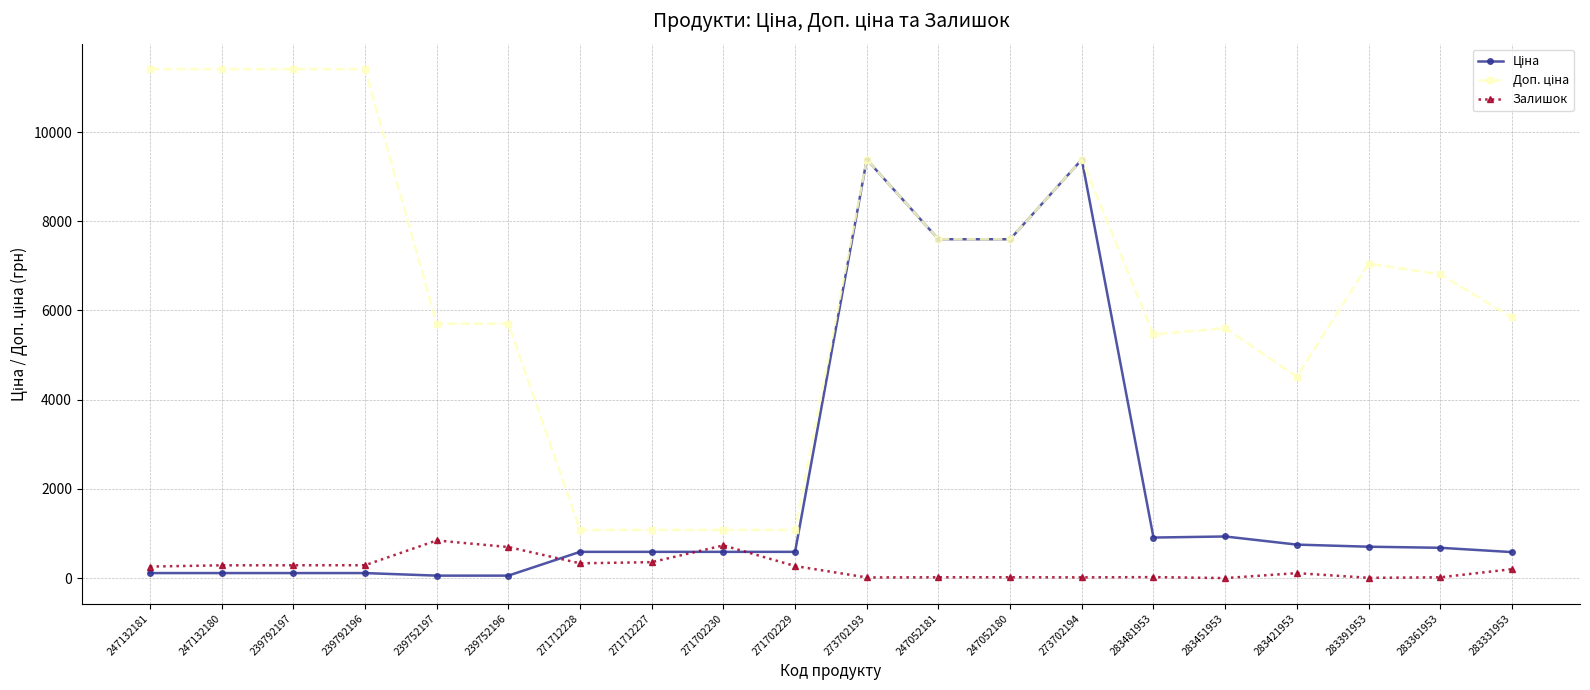

What is the greatest value displayed?

11410.0